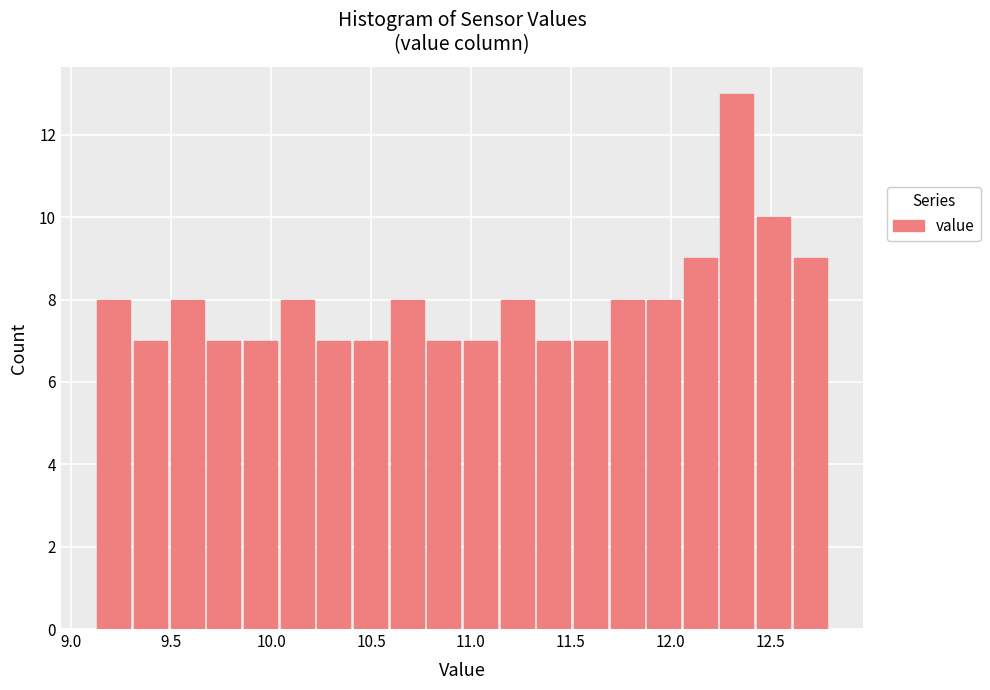

Around what value on the x-axis is the tallest bar? Give the approximate position of its centre, as read against the axis.

12.35